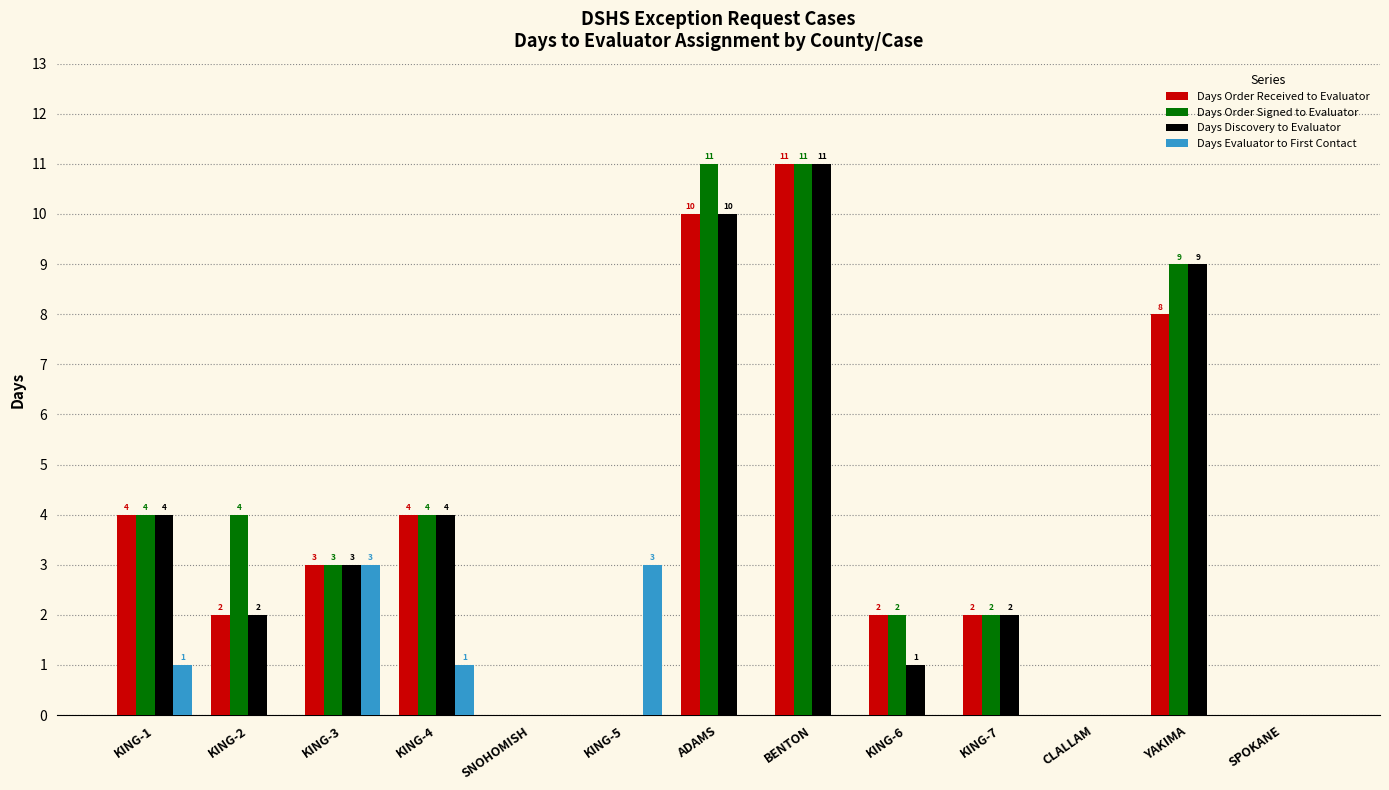

Is it true that Days Order Received to Evaluator equals 1 at KING-7?

False